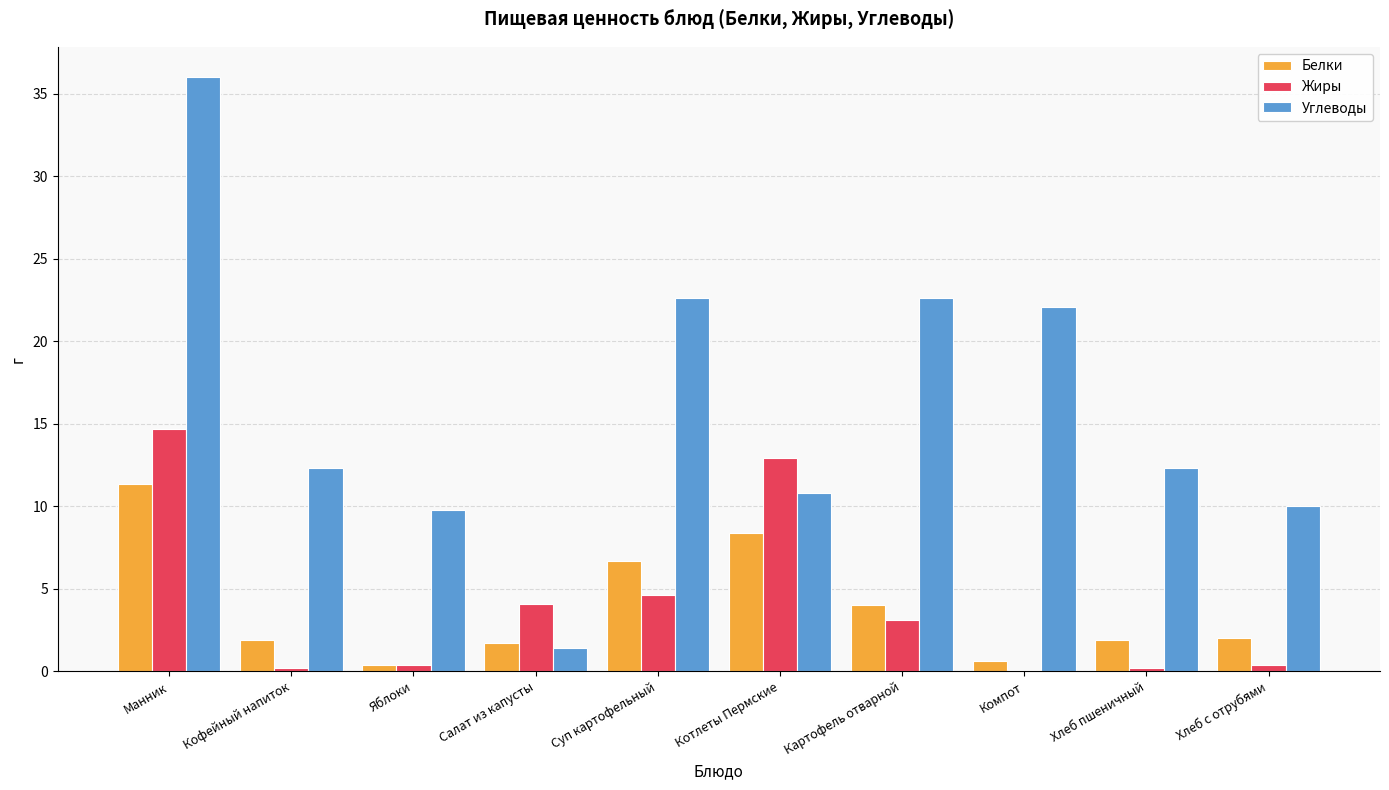

Is it true that Углеводы equals 12.3 at Хлеб пшеничный?

True